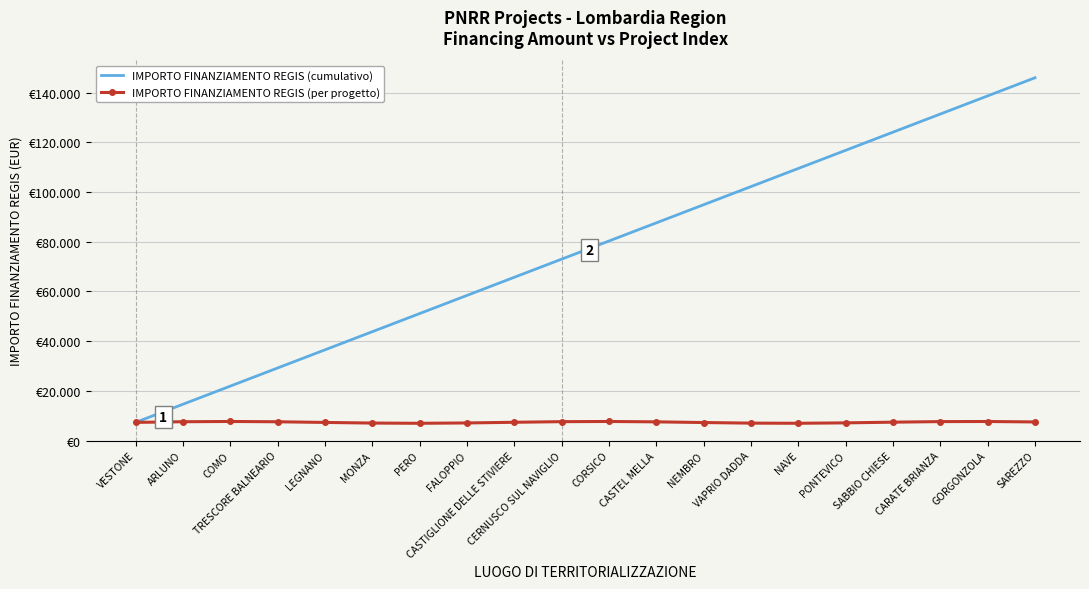

What are all the series names shown in the legend?

IMPORTO FINANZIAMENTO REGIS (cumulativo), IMPORTO FINANZIAMENTO REGIS (per progetto)